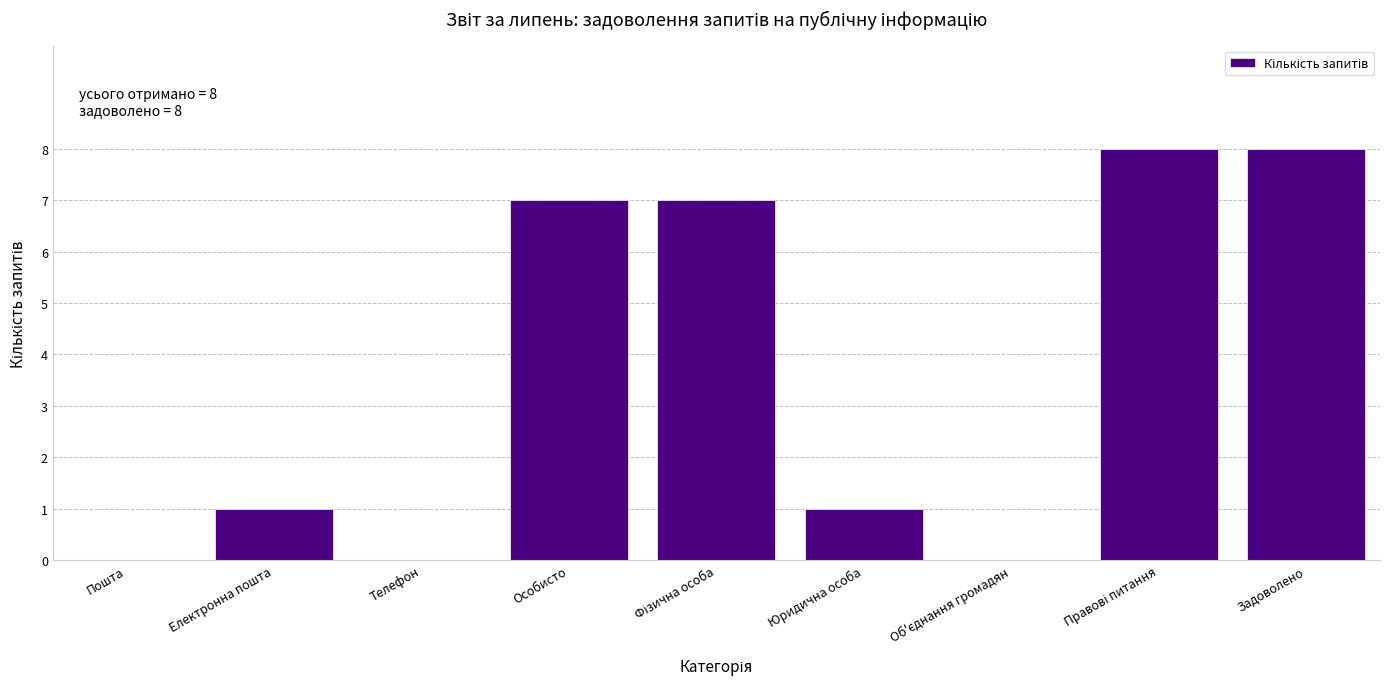

Between Телефон and Задоволено, which is larger?

Задоволено